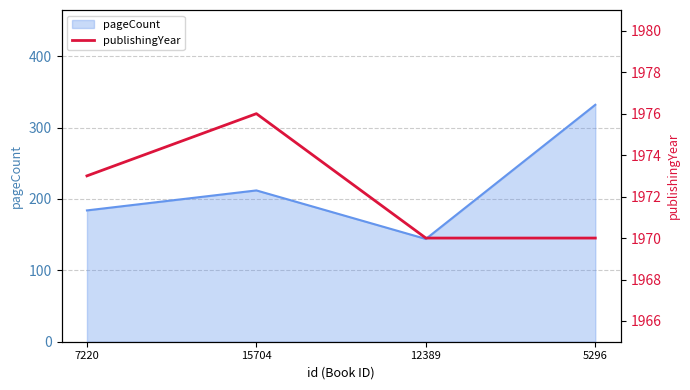

Count the number of categories in the chart.

4